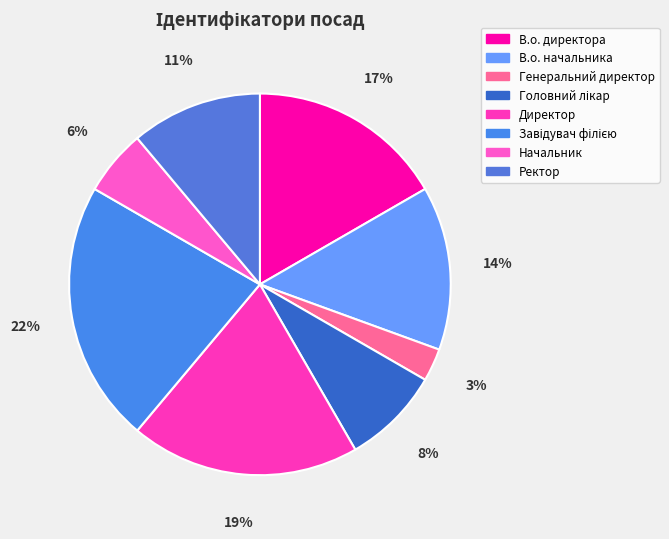

How many segments does this pie chart have?

8